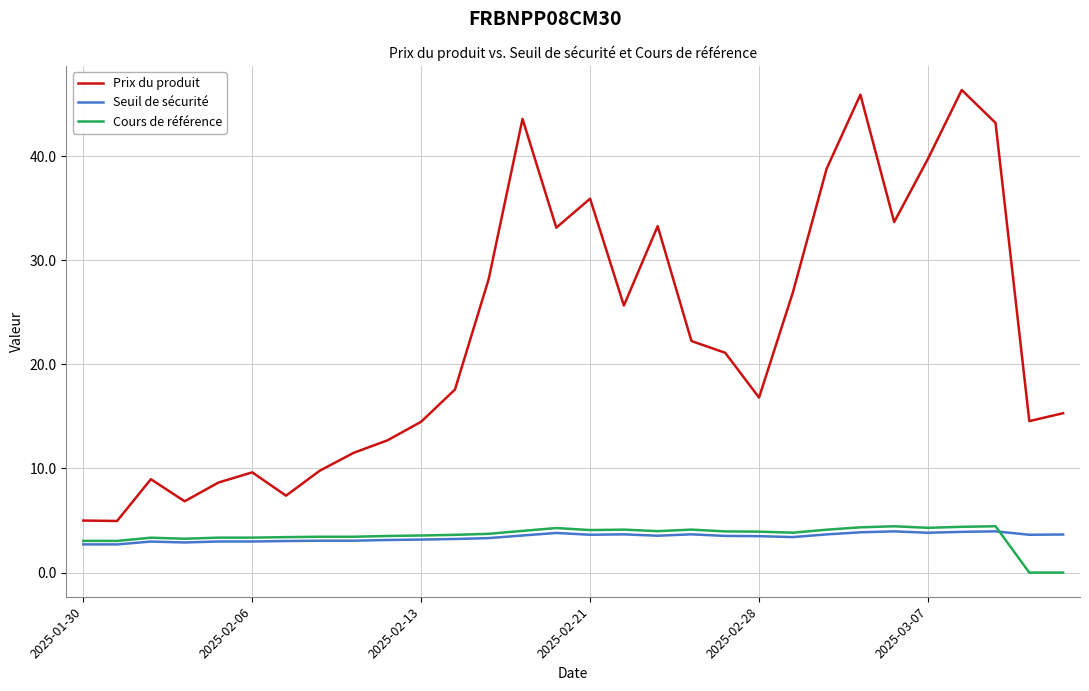

At how many categories does at least one series exceed 0?

30